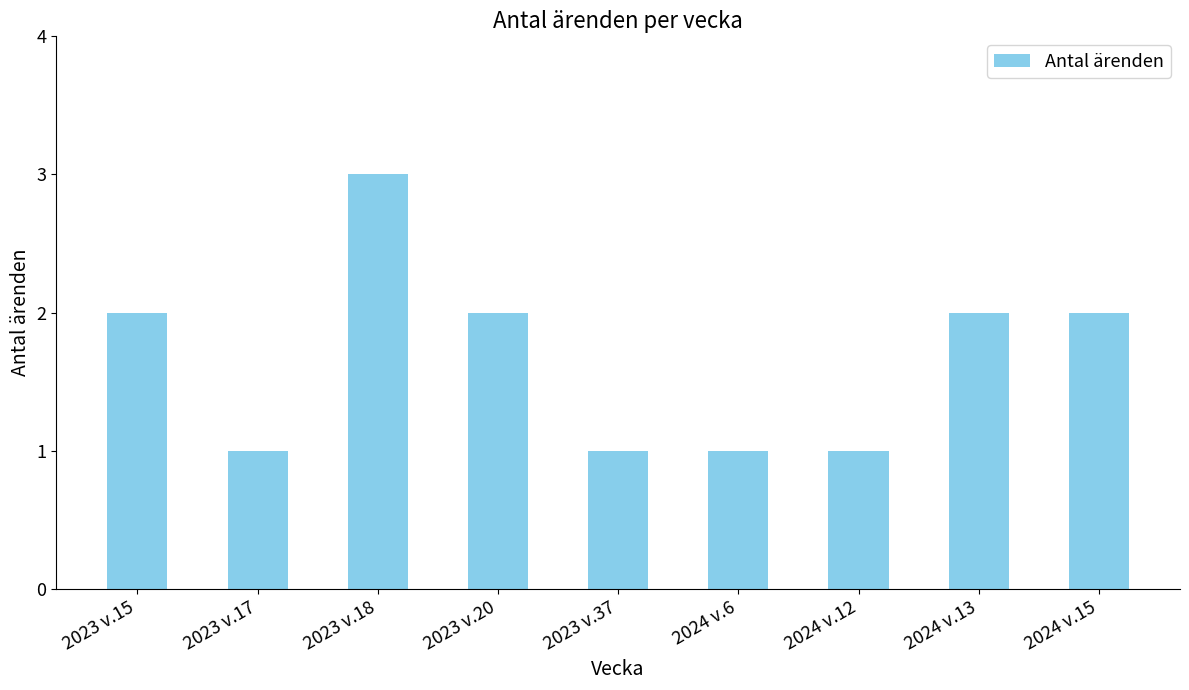

What is the minimum value shown in the chart?

1